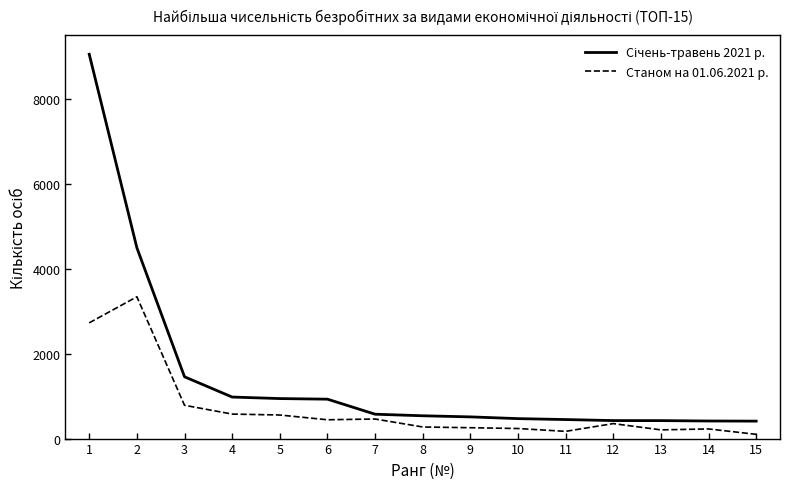

At how many categories does at least one series exceed 3623?

2